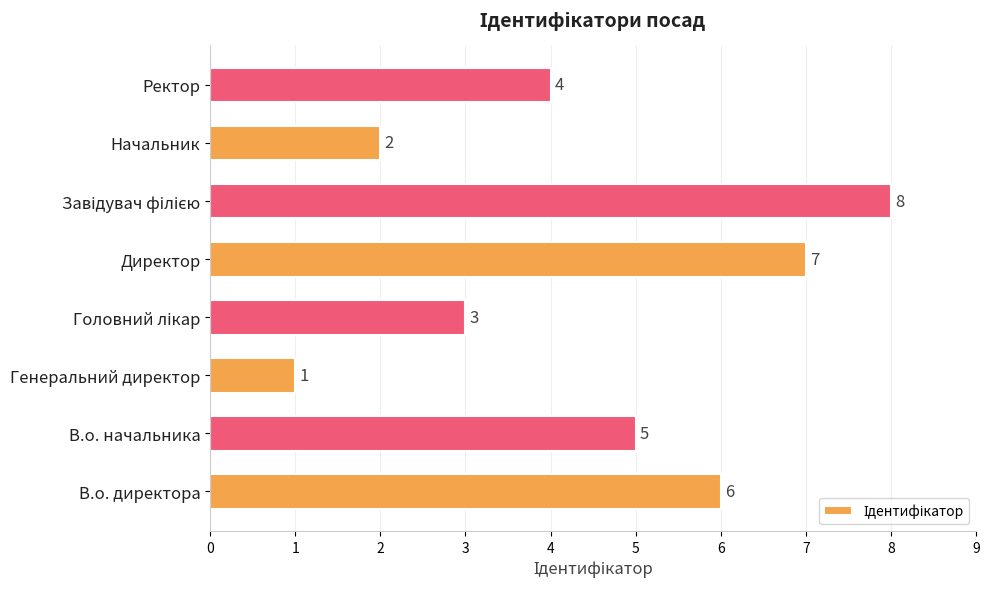

What is the change in value from Генеральний директор to Директор?

+6